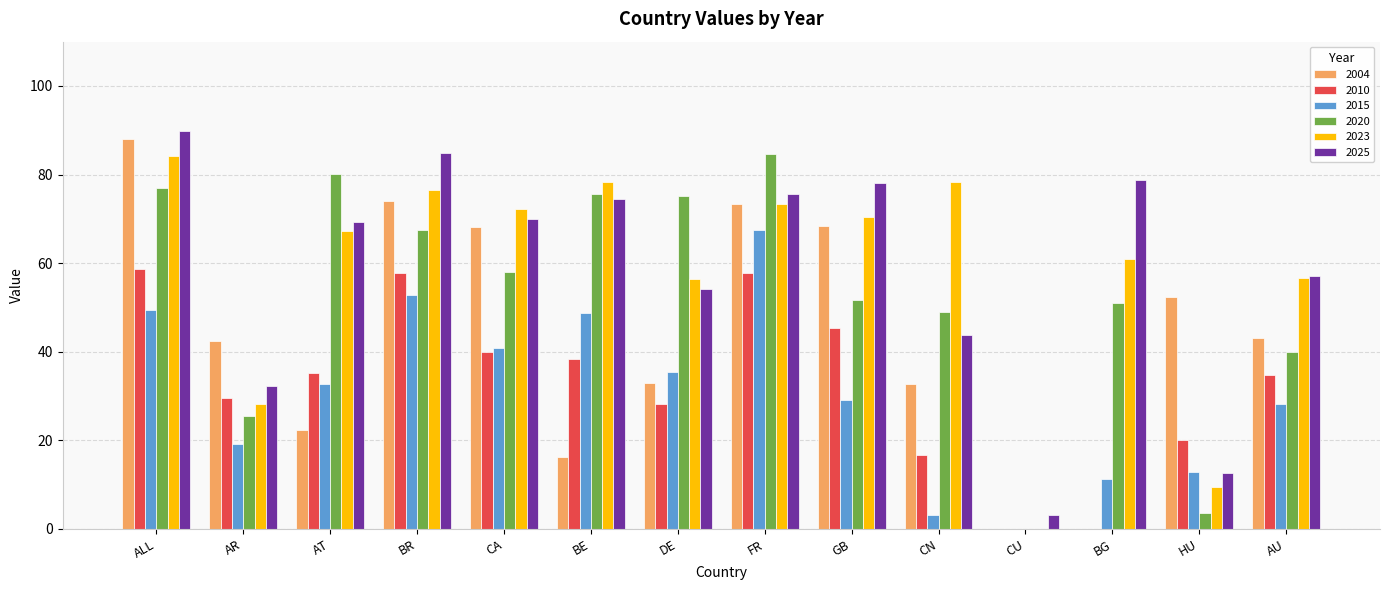

Are the bars grouped side by side (vs. stacked)?

Yes